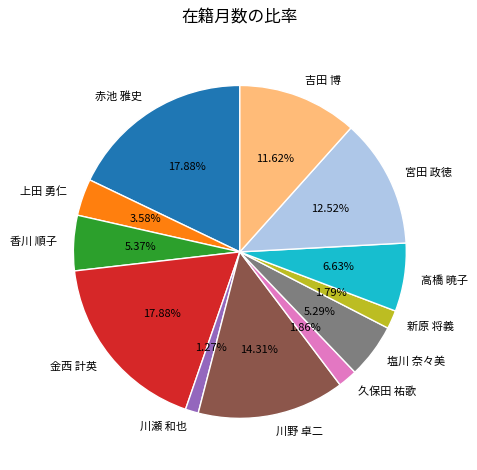

Which slice is the smallest?

川瀬 和也